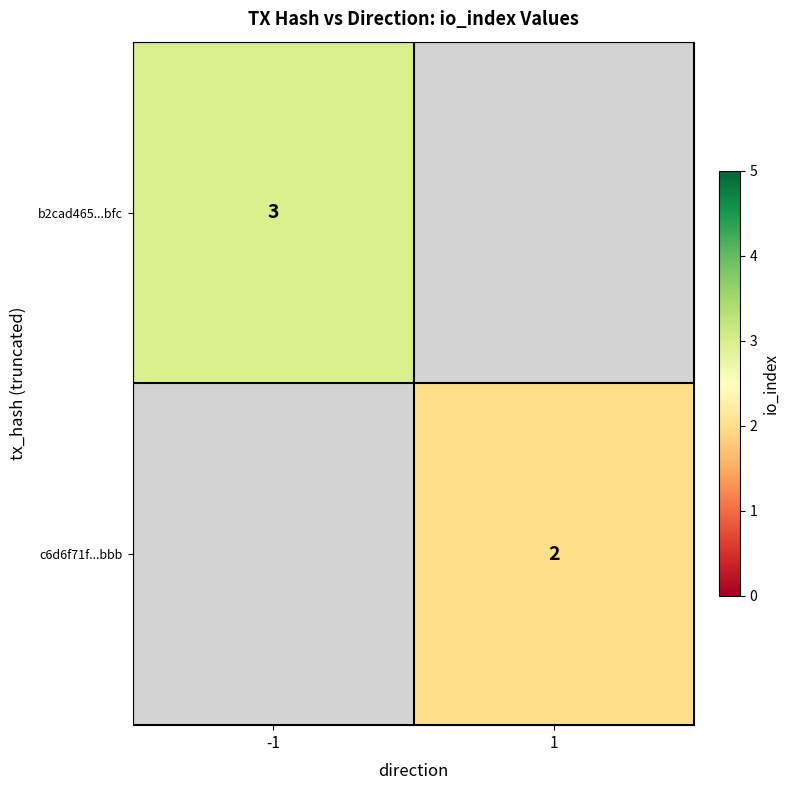

How many categories are shown in the chart?

2